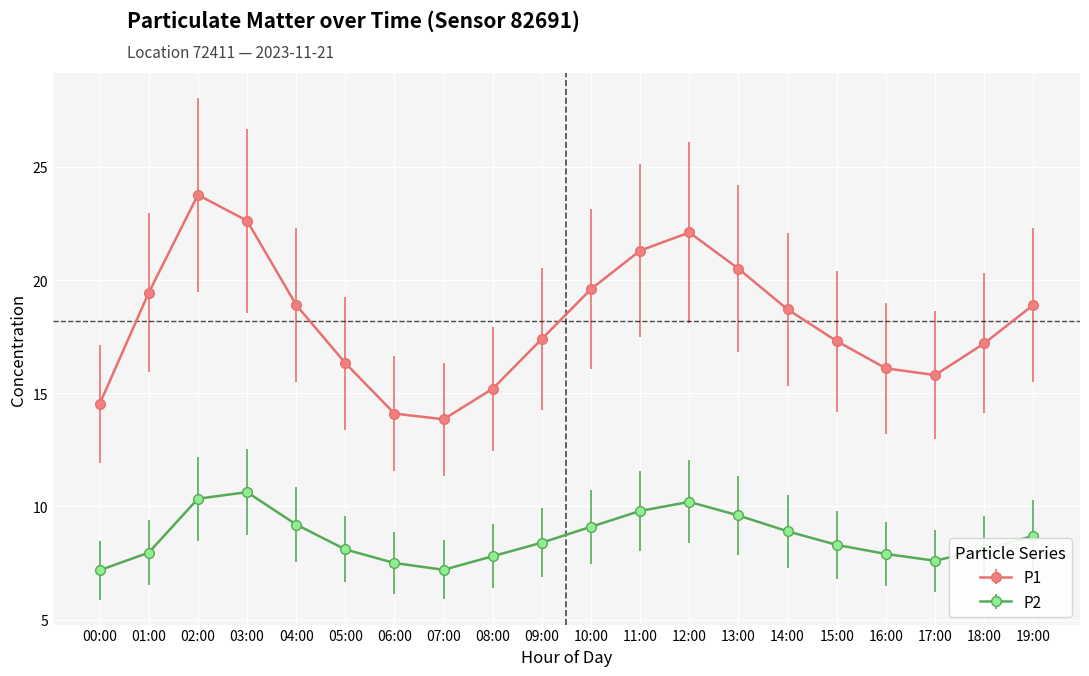

What is the label of the 13th point from the right?

07:00